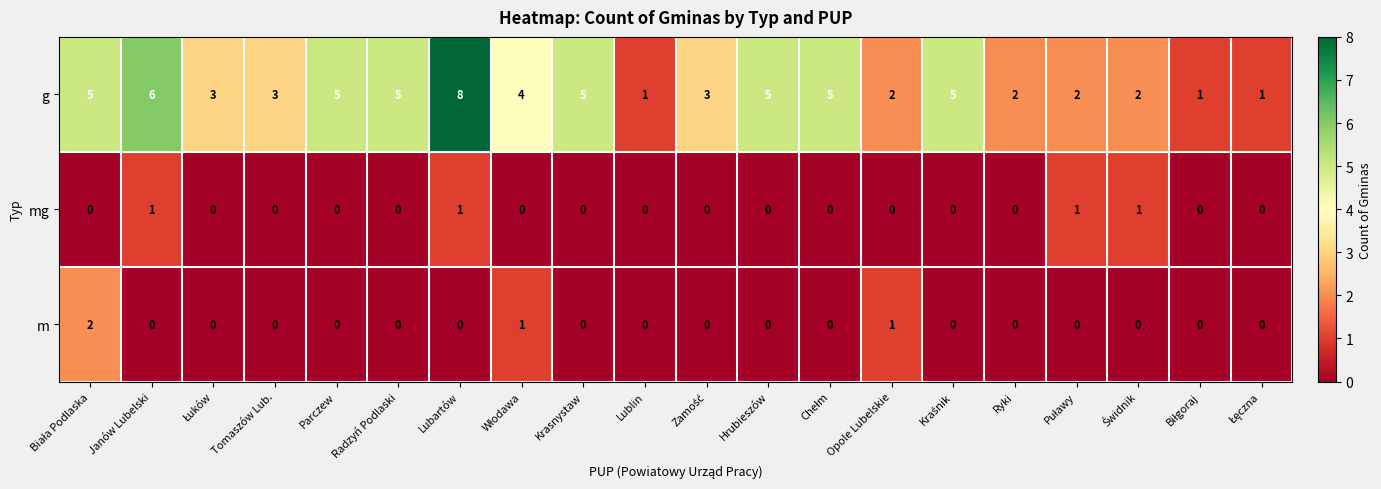

Count the mg values in the range 0 to 1.

20